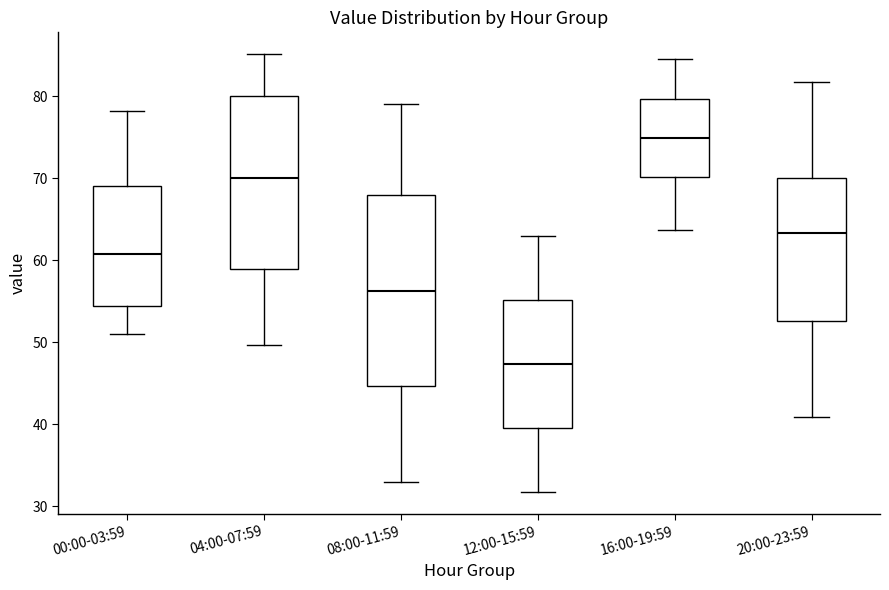

Where is the lower edge of the box for 20:00-23:59 on the y-axis? The values are not printed on the chart, so give them approximately, as read against the axis.

53